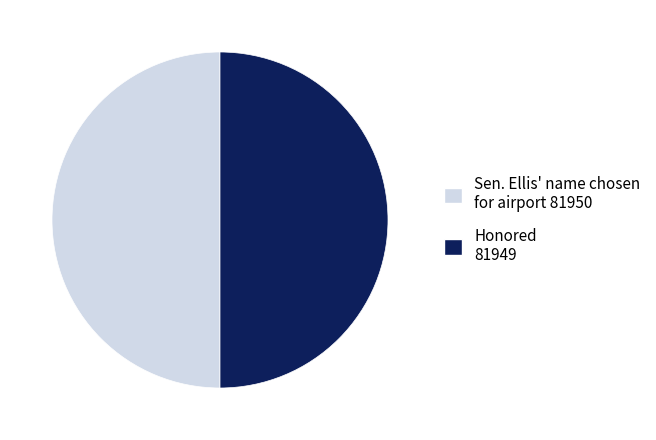

What is the ratio of the value at Sen. Ellis' name chosen for airport 81950 to the value at Honored 81949?

1.0